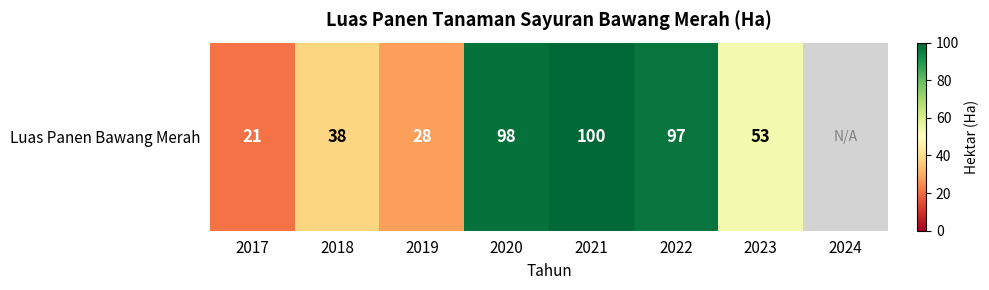

Which has a higher value, 2017 or 2022?

2022